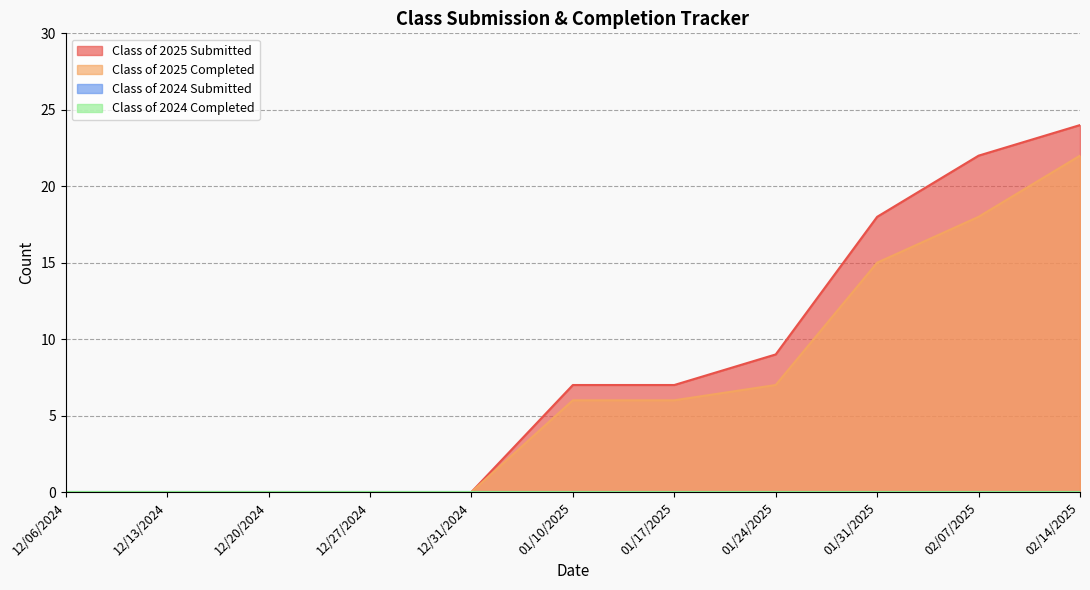

Does the chart have visible grid lines?

Yes